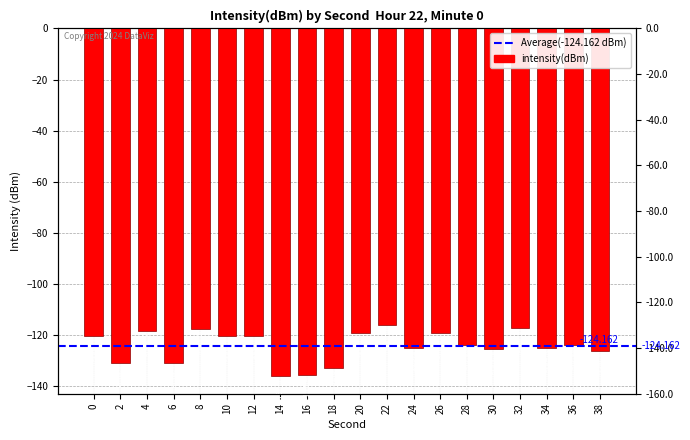

What is the greatest value displayed?

-116.1